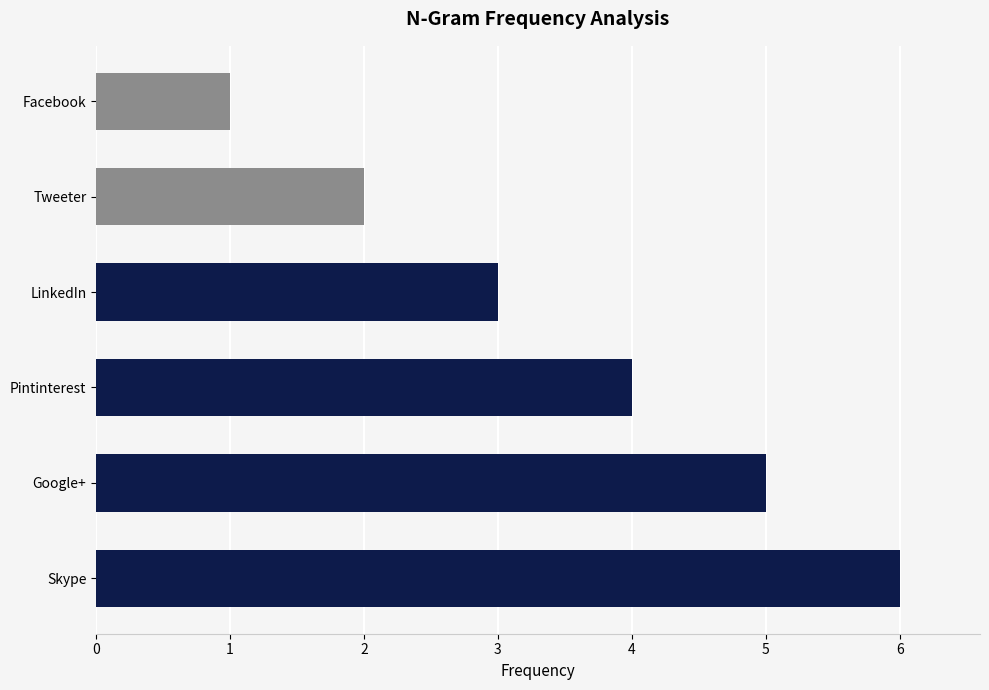

The chart shows a value of 6 at Pintinterest. True or false?

False